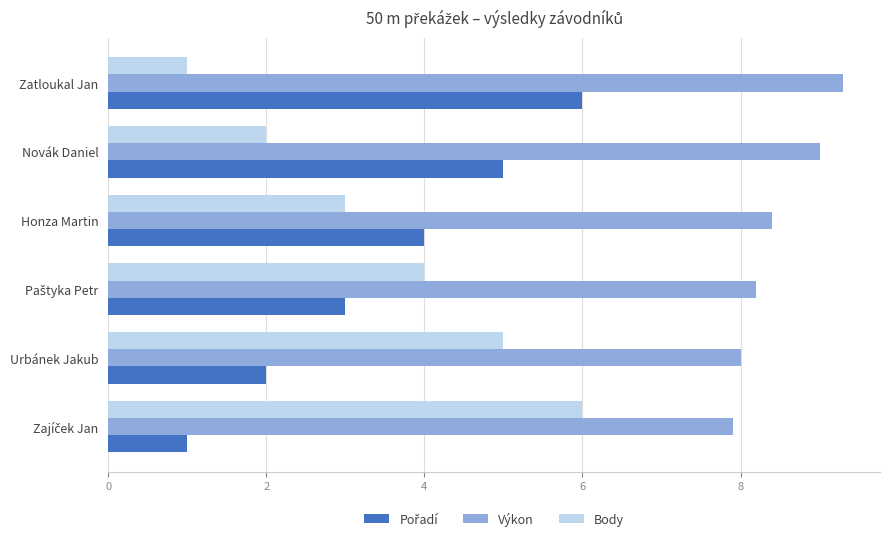

What is the spread (max minus min) of values at Zatloukal Jan?

8.3